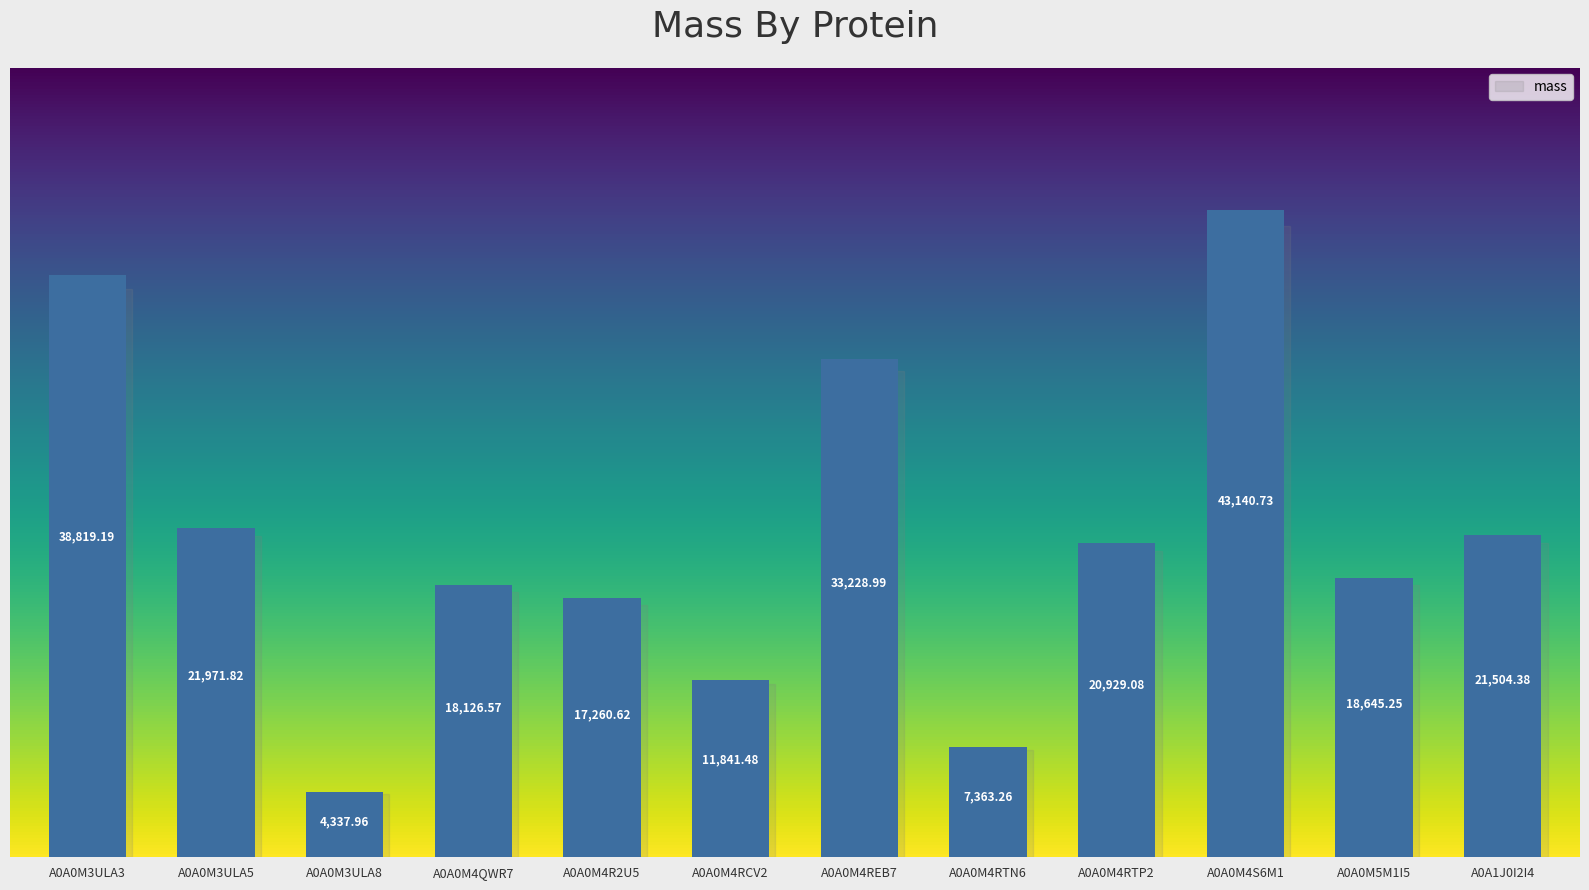

Read the value at A0A0M4S6M1.

43140.7